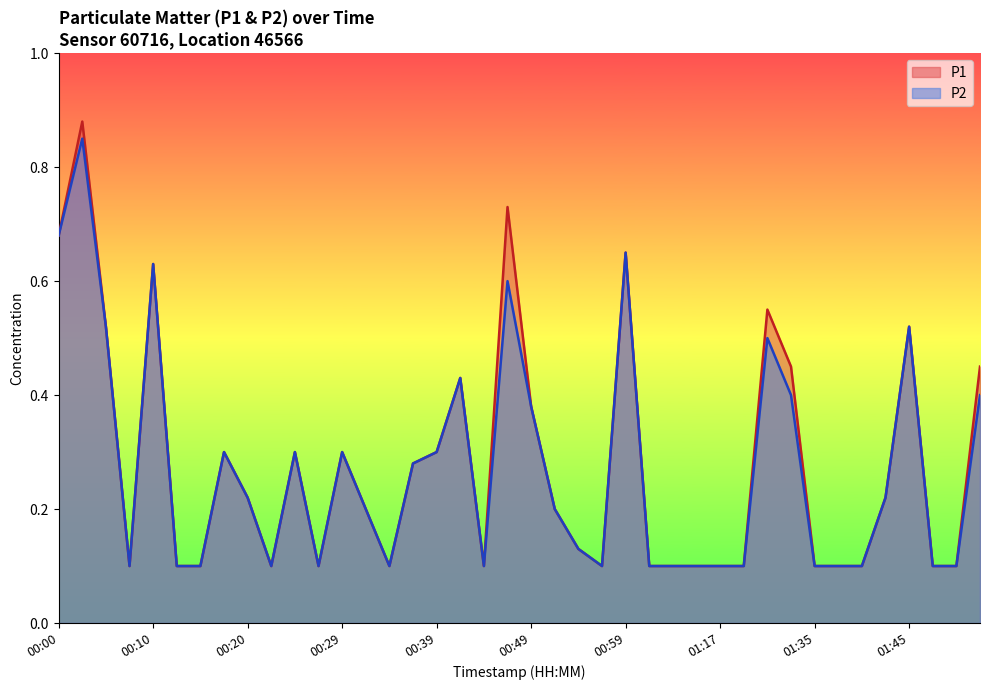

At which category does P1 reach its first local peak?

00:03